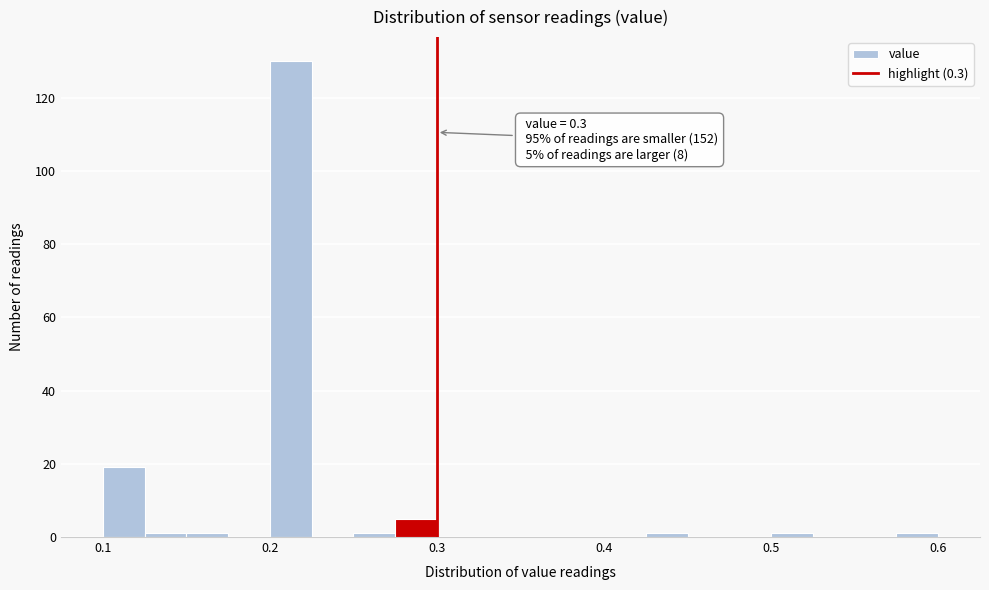

Read against the x-axis, roughly where is the centre of the tallest bar?

0.21